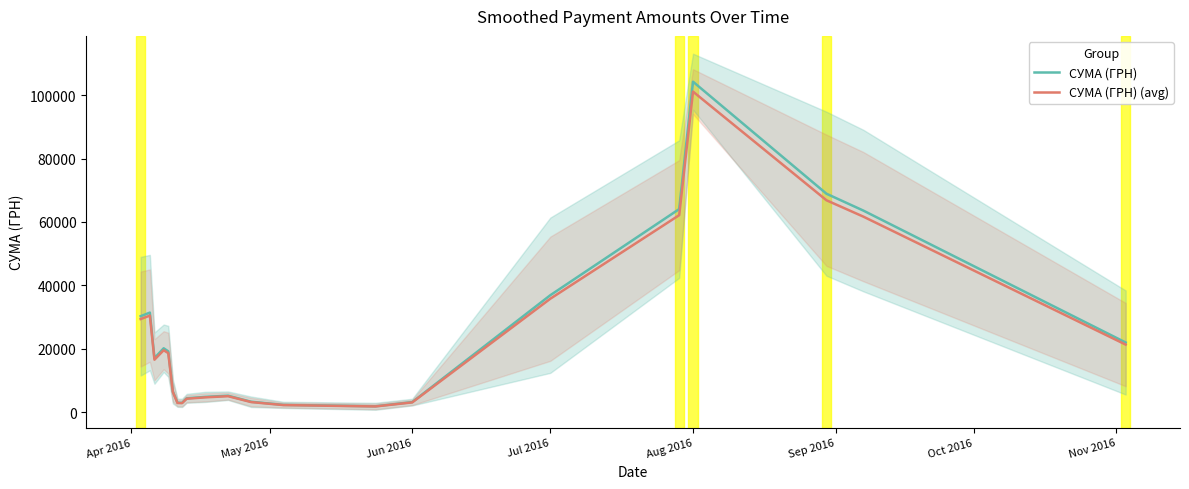

Reading left to right, what are all the values shown in this chart?

СУМА (ГРН): 30263.3	31392.4	17040.9	20132.3	19171.4	6518.3	2962.2	2920.8	4350.3	4793.0	5170.9	3260.6	2280.6	1834.7	3148.7	36881.1	64064.7	104259.6	68905.4	63593.3	21958.4
СУМА (ГРН) (avg): 29355.4	30450.6	16529.6	19528.3	18596.3	6322.8	2873.3	2833.2	4219.8	4649.2	5015.8	3162.7	2212.2	1779.6	3054.2	35774.7	62142.8	101131.8	66838.2	61685.5	21299.6